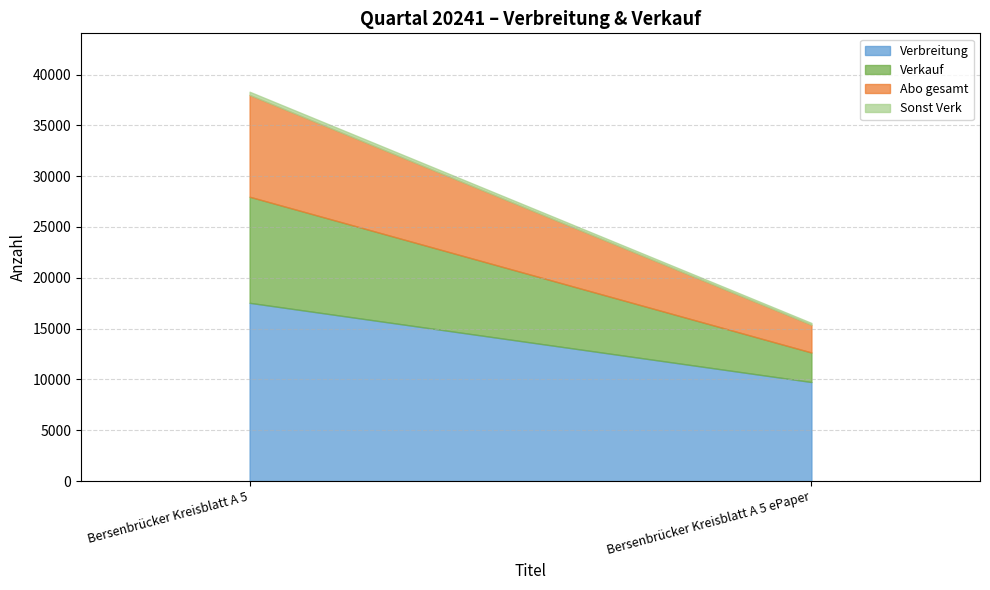

At how many categories does at least one series exceed 5656?

2